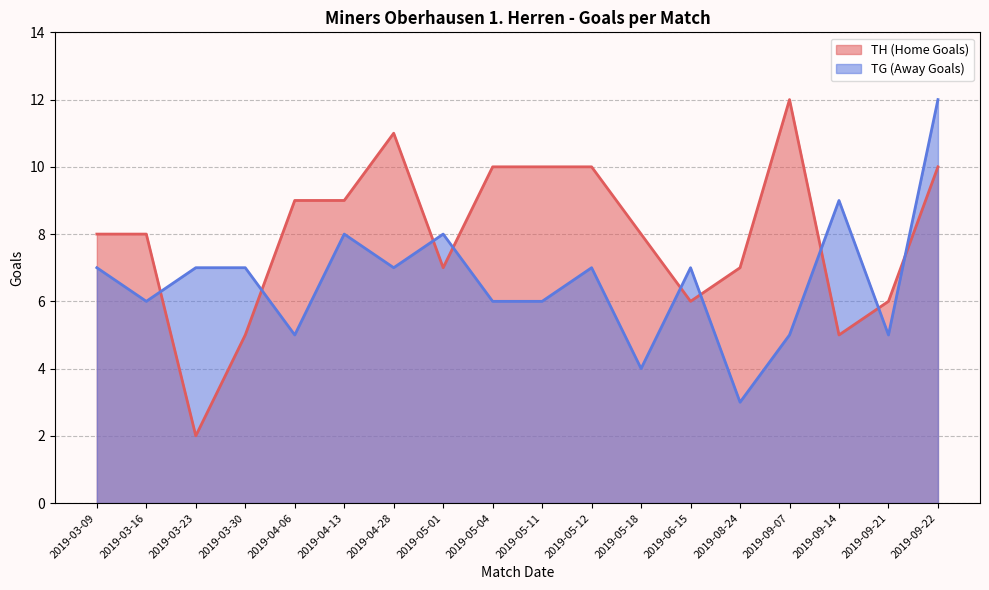

How many lines are shown in the chart?

2